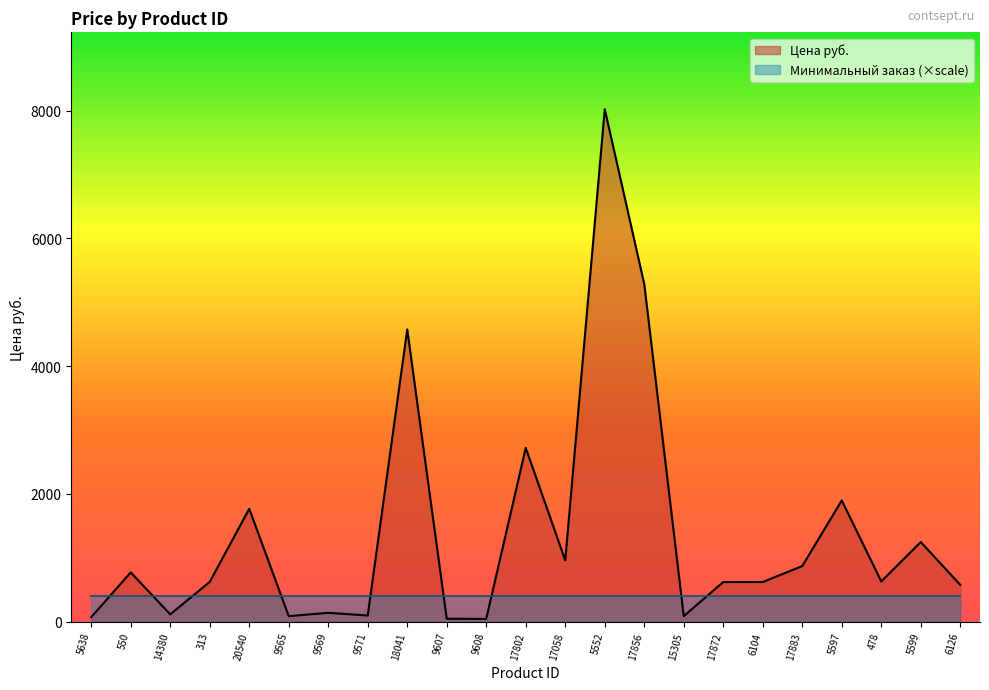

The value at 5638 is 34.9. True or false?

False